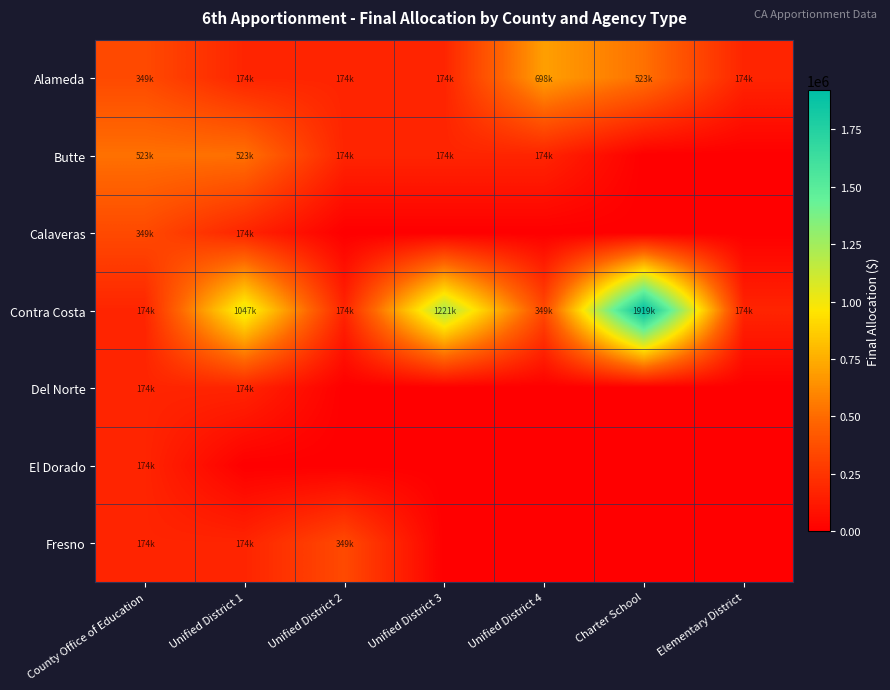

Reading right to left, extract all data points from this chart.

Alameda: Elementary District=174545	Charter School=523634	Unified District 4=698178	Unified District 3=174545	Unified District 2=174545	Unified District 1=174545	County Office of Education=349089
Butte: Elementary District=0	Charter School=0	Unified District 4=174545	Unified District 3=174545	Unified District 2=174545	Unified District 1=523634	County Office of Education=523634
Calaveras: Elementary District=0	Charter School=0	Unified District 4=0	Unified District 3=0	Unified District 2=0	Unified District 1=174545	County Office of Education=349089
Contra Costa: Elementary District=174545	Charter School=1919990	Unified District 4=349089	Unified District 3=1221812	Unified District 2=174545	Unified District 1=1047267	County Office of Education=174545
Del Norte: Elementary District=0	Charter School=0	Unified District 4=0	Unified District 3=0	Unified District 2=0	Unified District 1=174545	County Office of Education=174545
El Dorado: Elementary District=0	Charter School=0	Unified District 4=0	Unified District 3=0	Unified District 2=0	Unified District 1=0	County Office of Education=174545
Fresno: Elementary District=0	Charter School=0	Unified District 4=0	Unified District 3=0	Unified District 2=349089	Unified District 1=174545	County Office of Education=174545